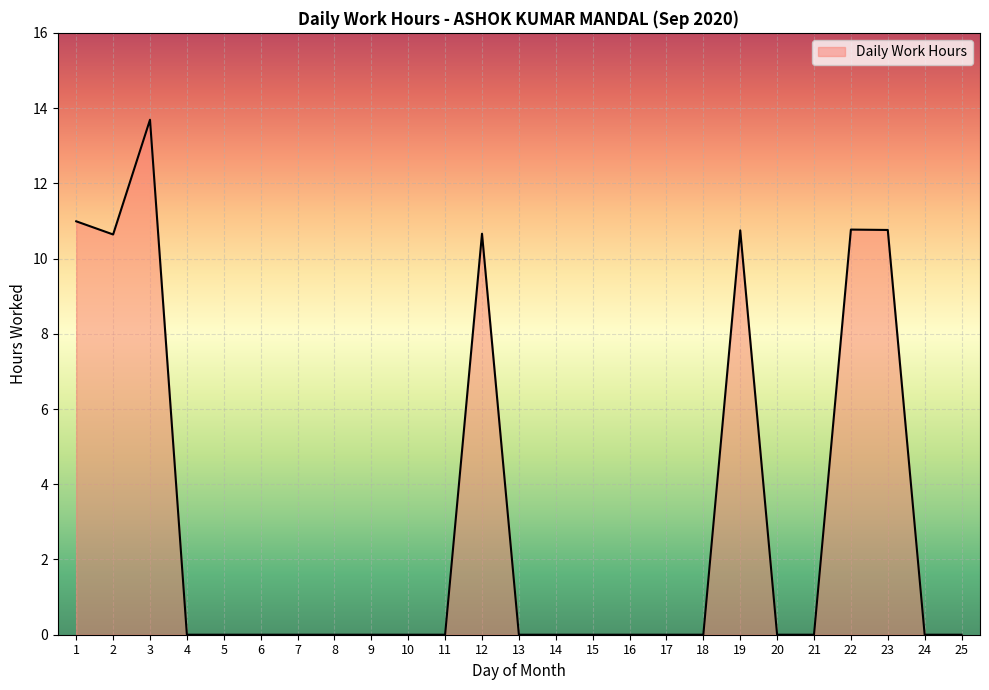

What is the change in value from 2 to 6?

-10.6